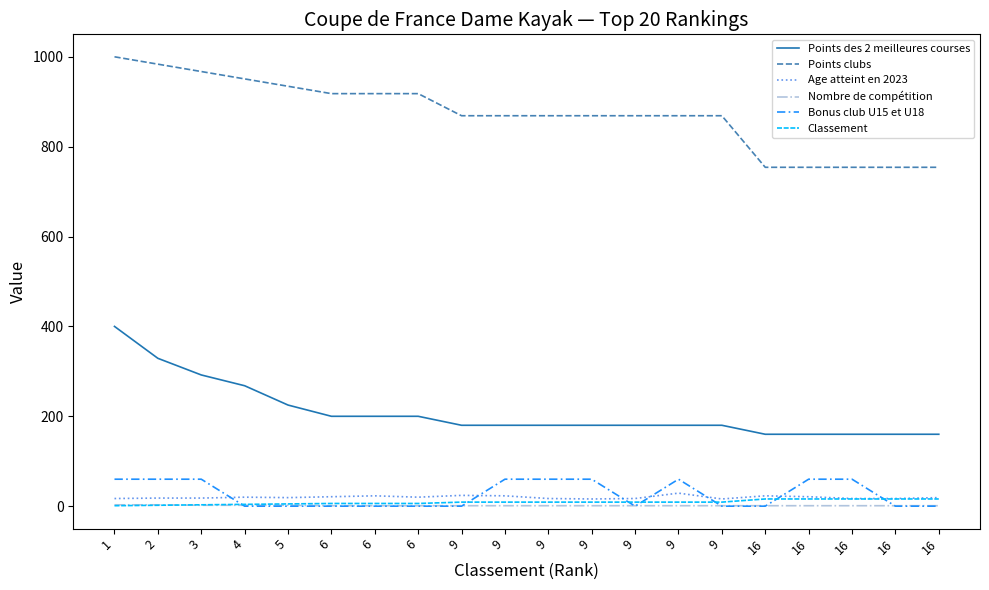

What is the difference between the maximum and minimum values in the Bonus club U15 et U18 series?

60.0